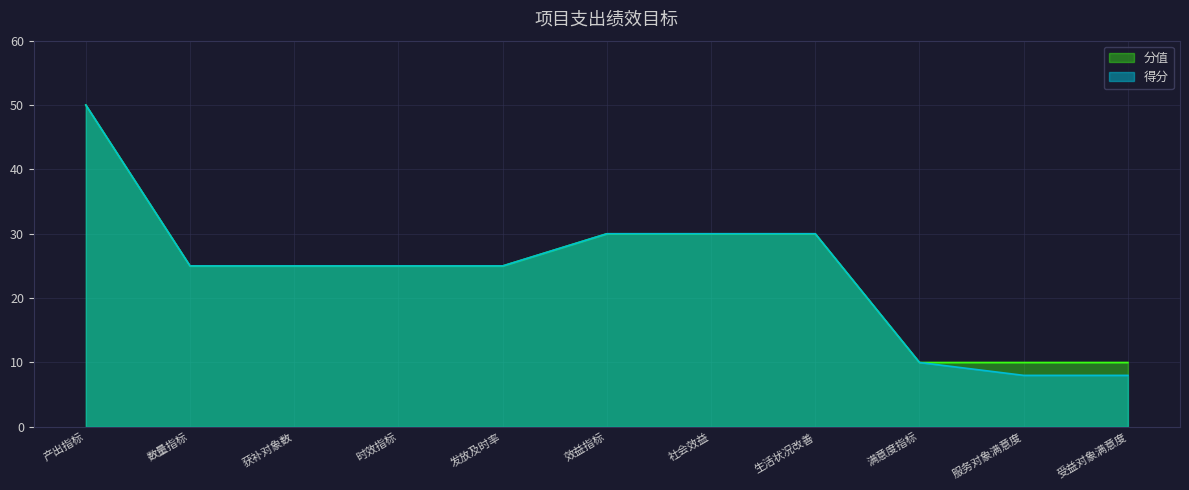

What are all the series names shown in the legend?

分值, 得分